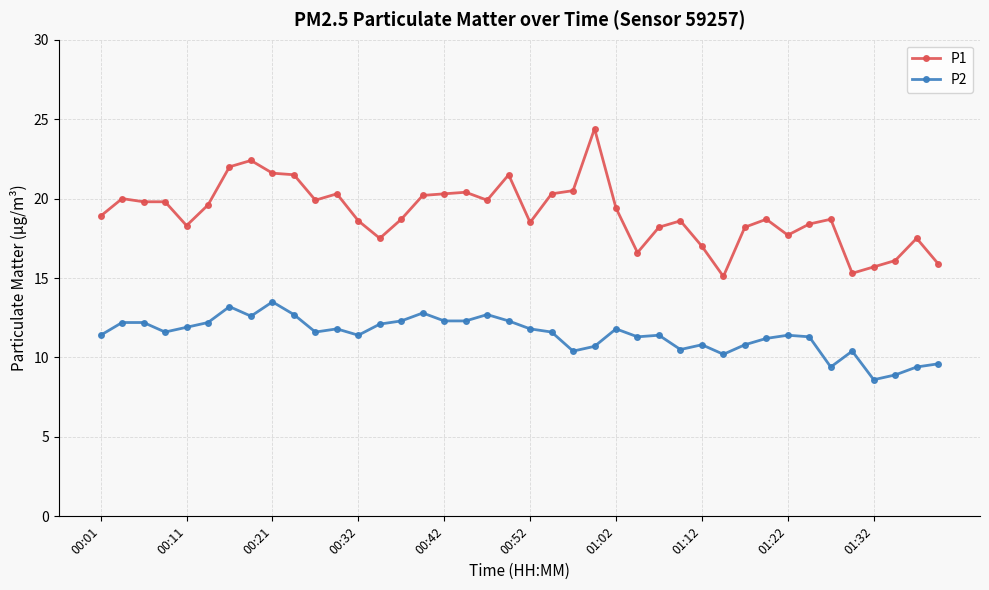

What is the value of the P2 point at the 1st from the left?

11.4